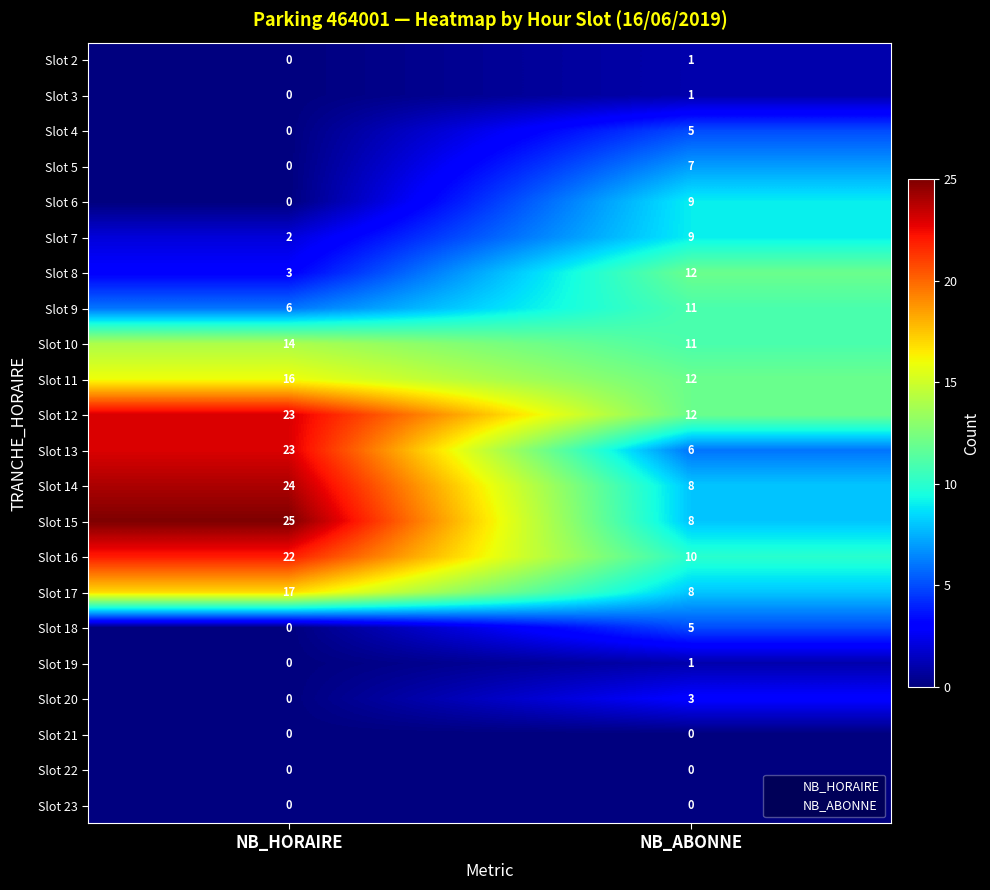

How many data points does each series have?

2